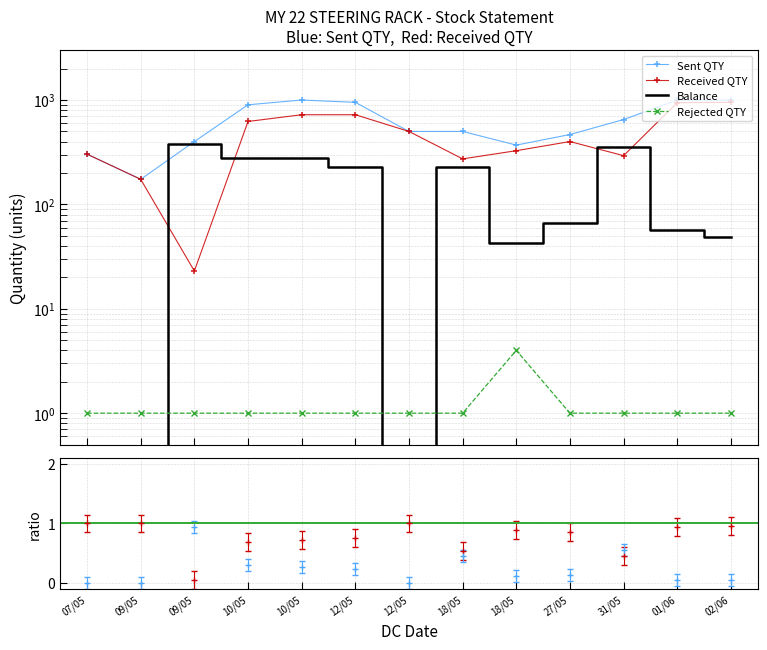

The value of Sent QTY at 10/05 is 1728. True or false?

False